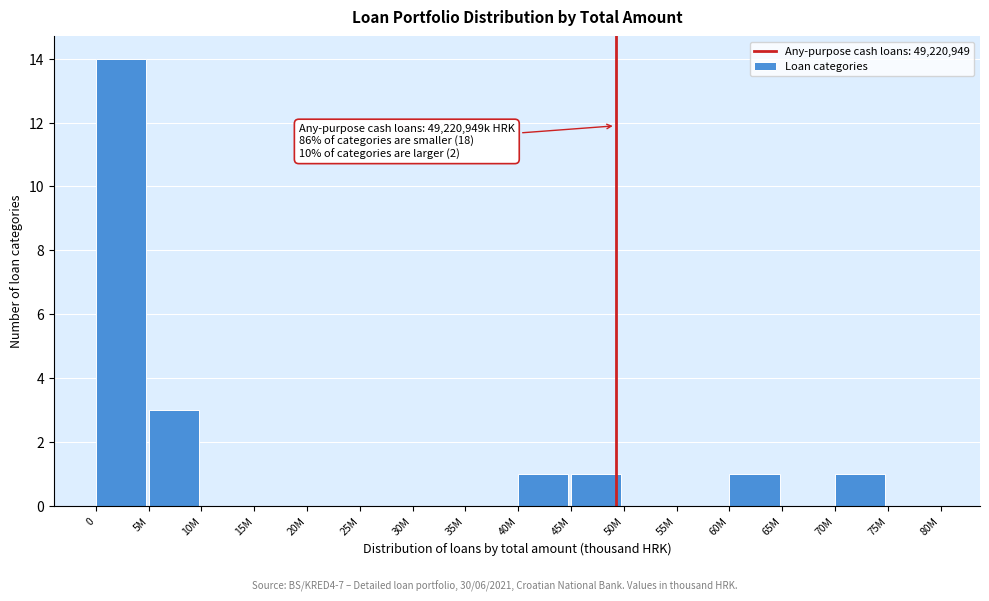

Reading left to right, what are all the values shown in this chart?

0=14	5M=3	10M=0	15M=0	20M=0	25M=0	30M=0	35M=0	40M=1	45M=1	50M=0	55M=0	60M=1	65M=0	70M=1	75M=0